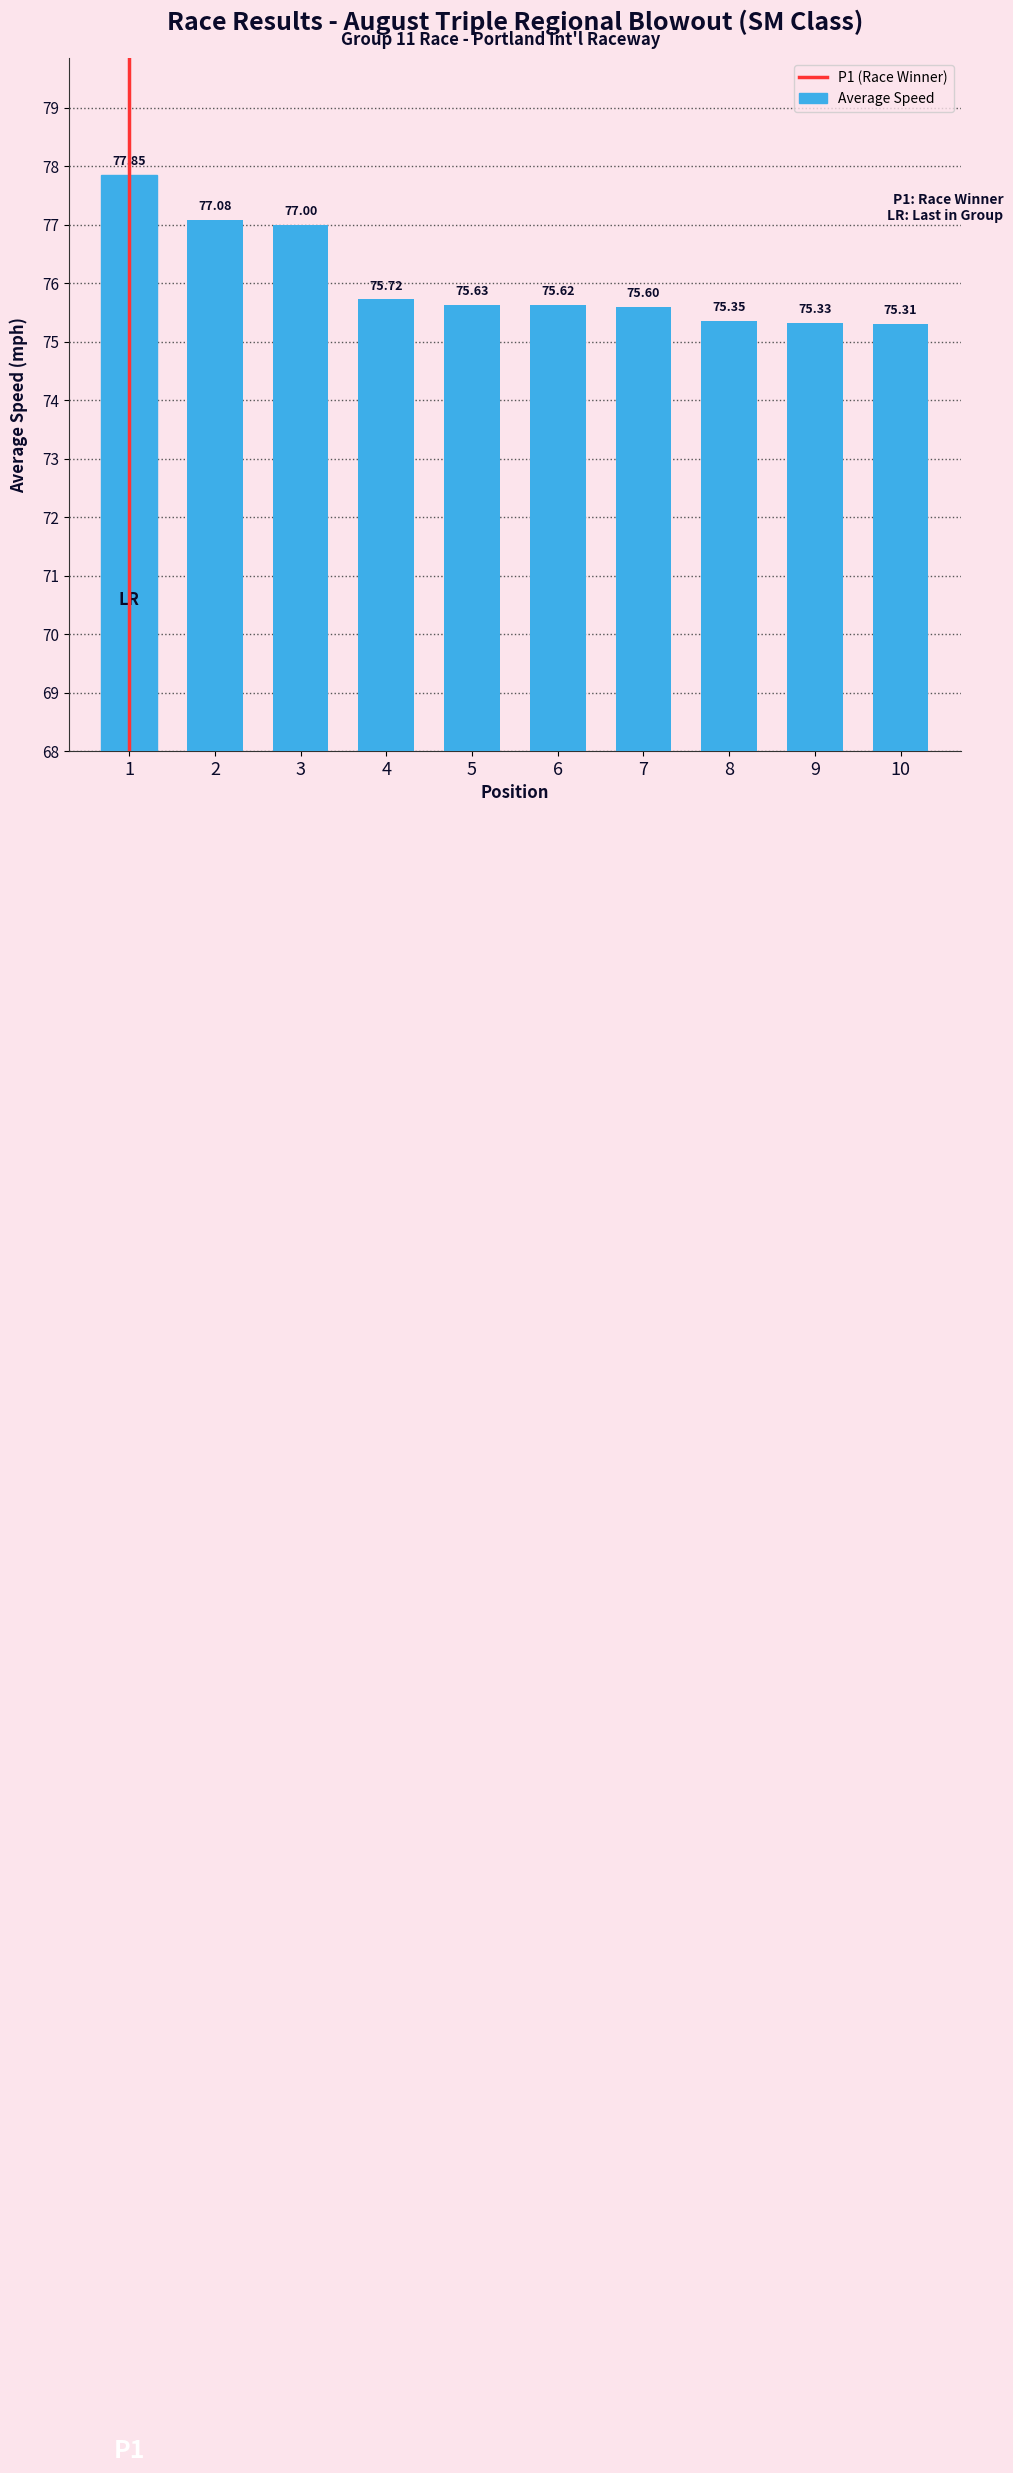

List the labels in order of value, smallest first.

10, 9, 8, 7, 6, 5, 4, 3, 2, 1